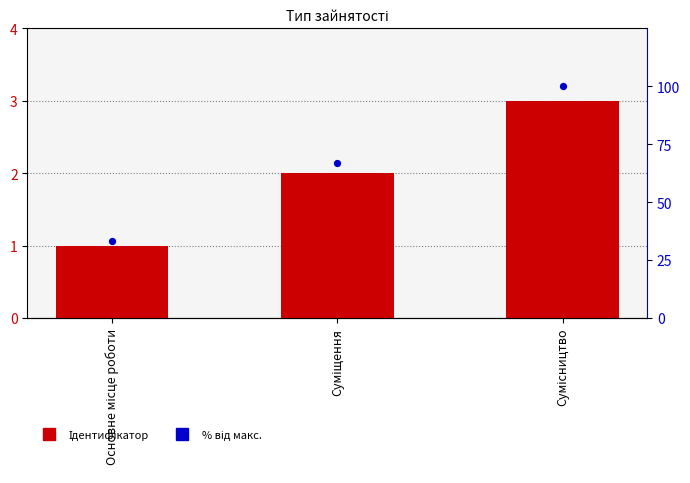

At how many categories does at least one series exceed 78?

1